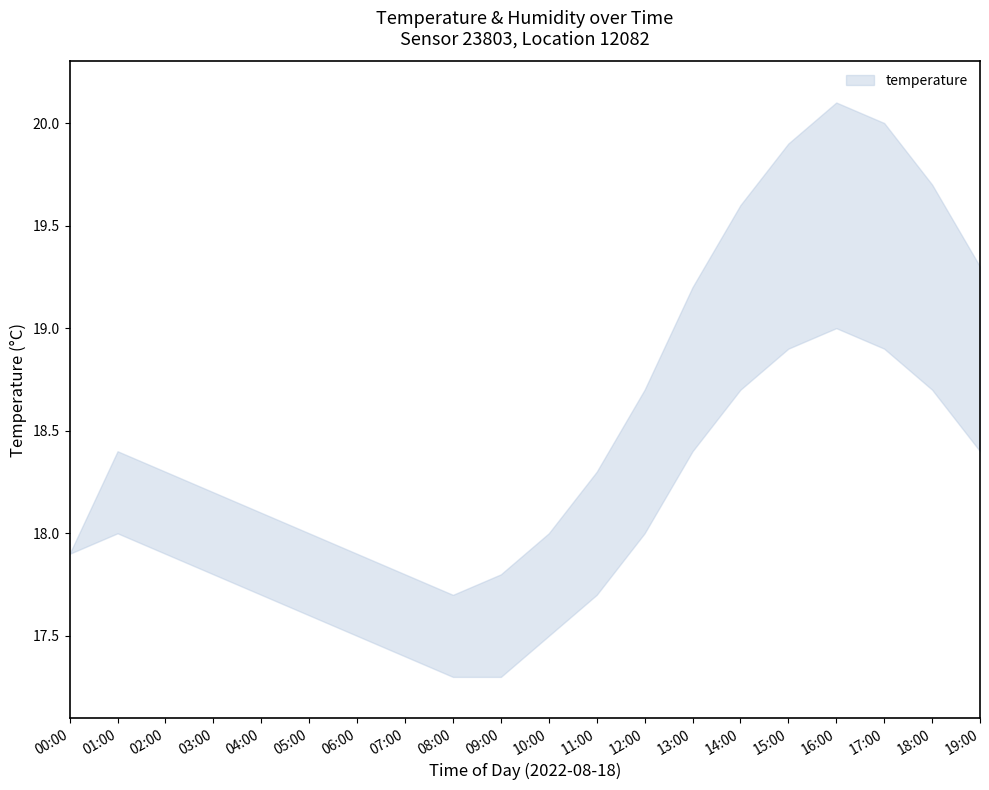

True or false: temperature_upper and temperature_lower cross at least once.

False